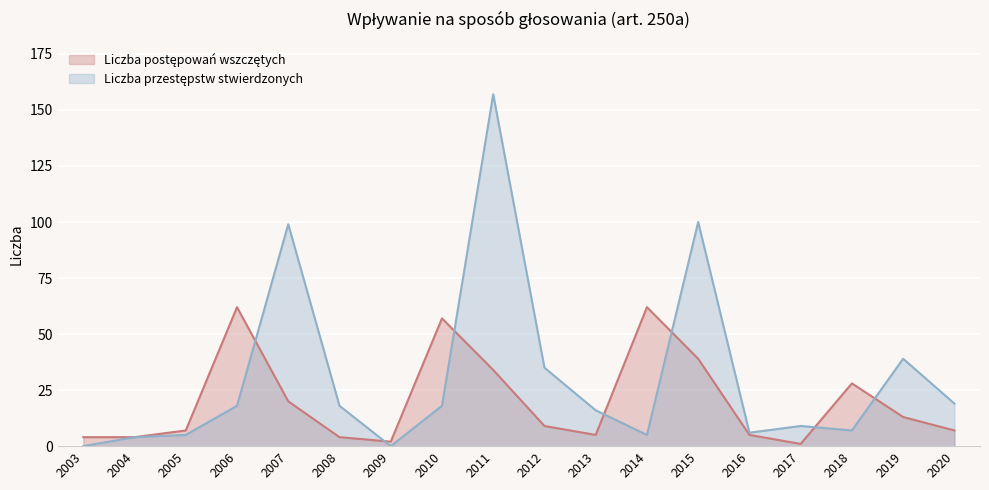

Is the value of Liczba postępowań wszczętych at 2014 greater than the value of Liczba przestępstw stwierdzonych at 2019?

Yes